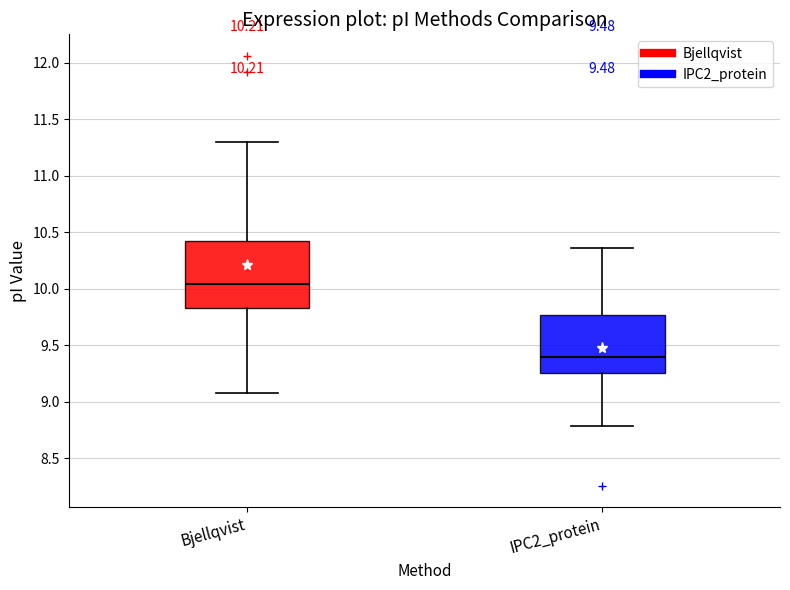

Which box has the lowest median line?

IPC2_protein